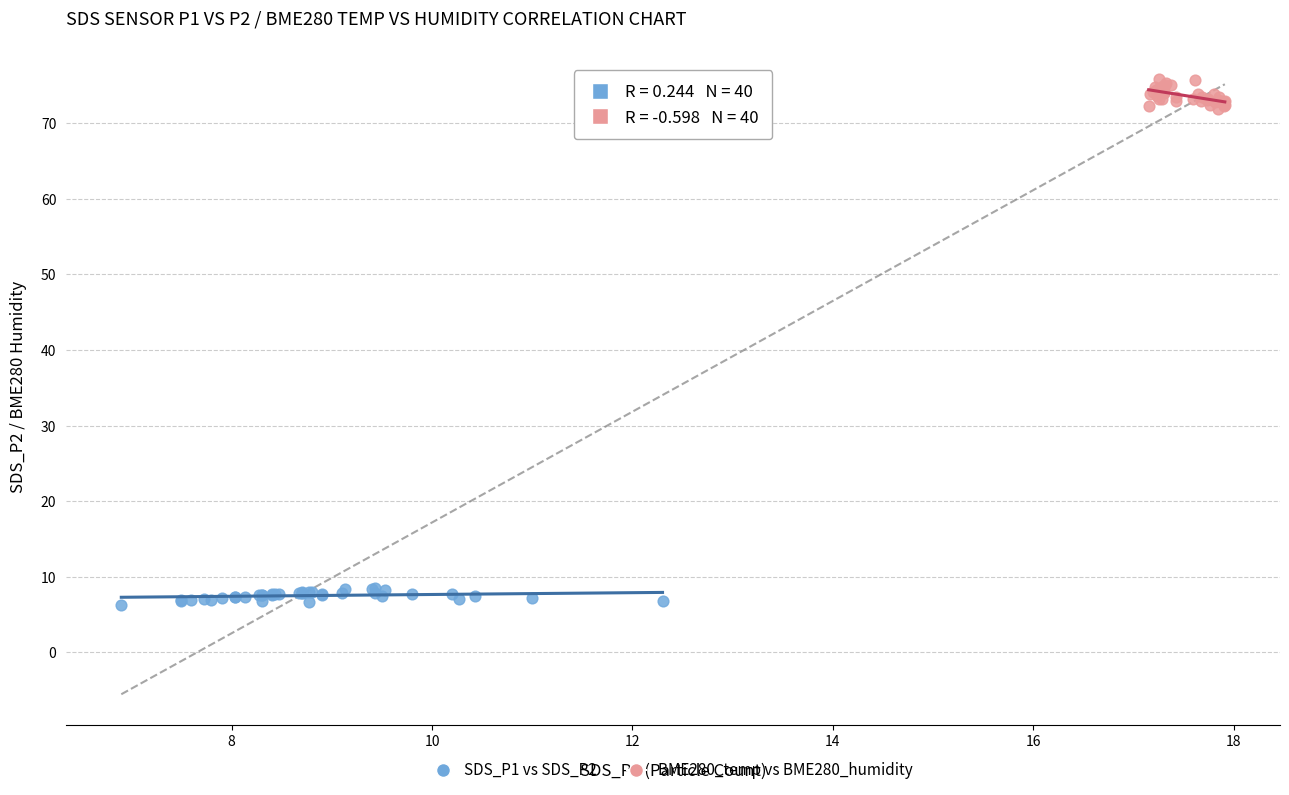

Which series contains the lowest Y value?

SDS_P1 vs SDS_P2